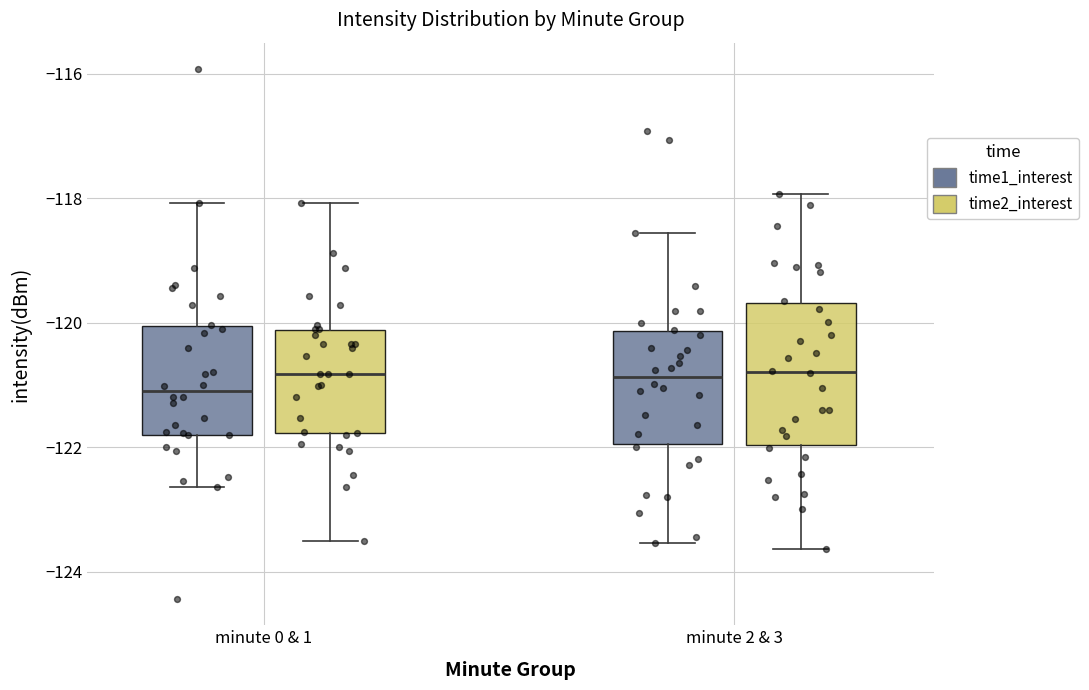

Reading left to right, transcribe this box plot: for each box, give where its median line is, the range the box spans, and where its two whiskers end, as read against the y-axis. The values are not printed on the chart, so give them approximately, as read against the axis.

minute 0 & 1 (time1_interest): median -121.0, box -121.8 to -120.0, whiskers -122.6 to -118.0
minute 0 & 1 (time2_interest): median -120.8, box -121.8 to -120.2, whiskers -123.6 to -118.0
minute 2 & 3 (time1_interest): median -120.8, box -122.0 to -120.2, whiskers -123.6 to -118.6
minute 2 & 3 (time2_interest): median -120.8, box -122.0 to -119.6, whiskers -123.6 to -118.0